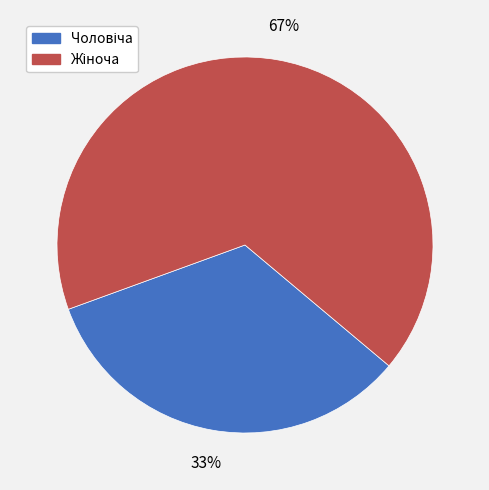

Is there a majority slice in this chart?

Yes